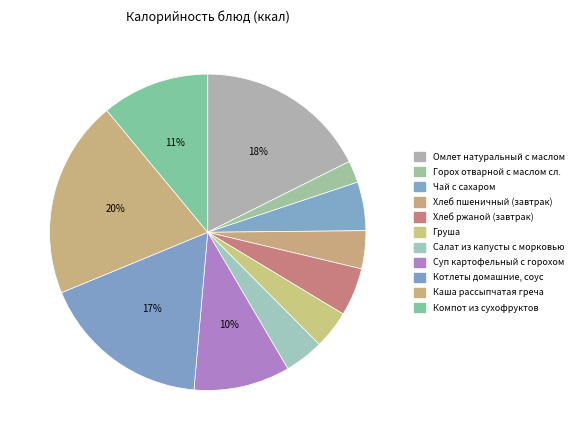

Count the number of slices in the pie.

11